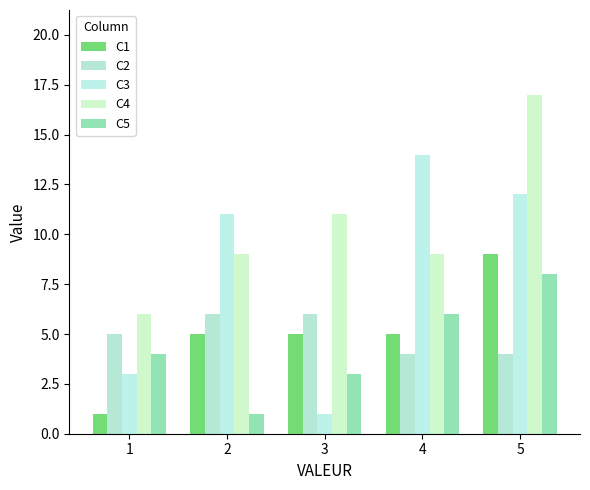

At which label is C4 closest to 11?

3